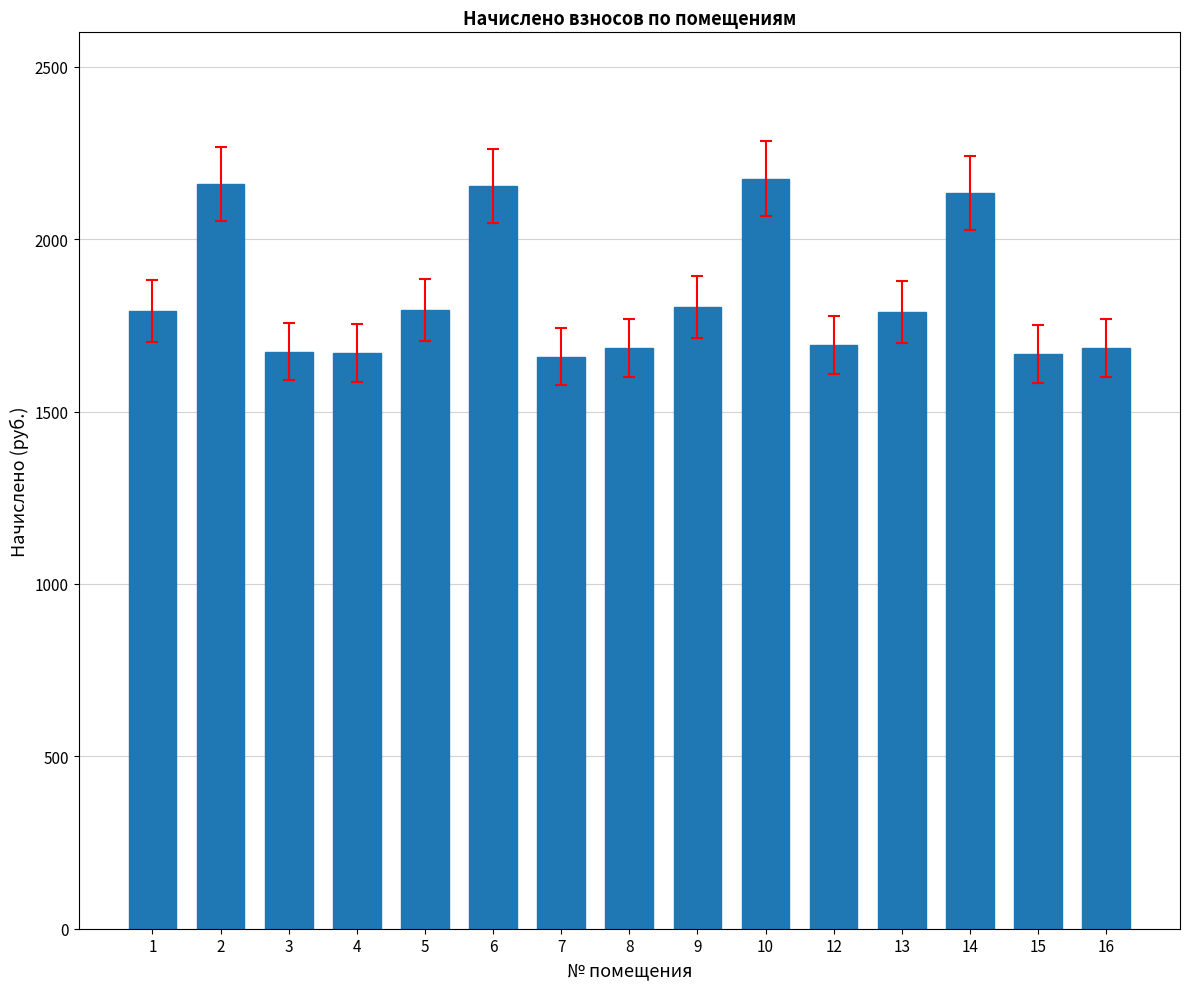

True or false: the data shows 2897.2 at 12.

False